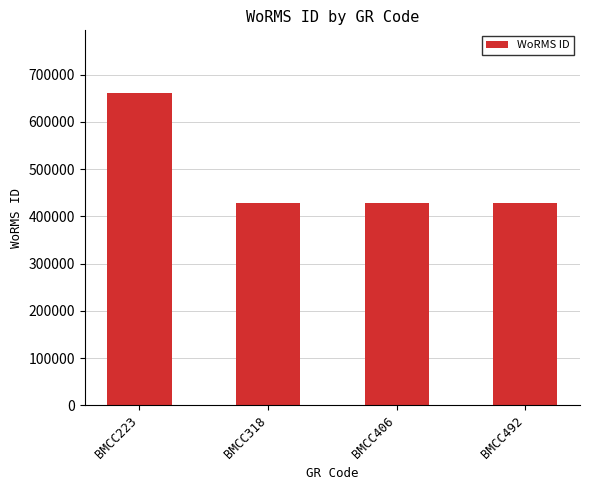

What is the ratio of the value at BMCC406 to the value at BMCC223?

0.6